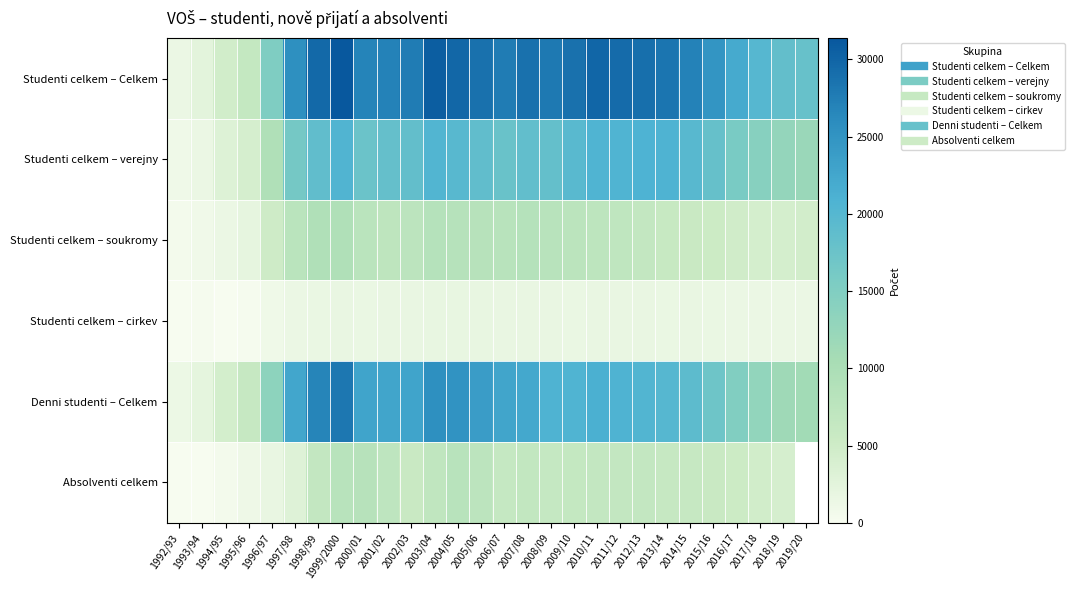

Which category has the lowest value in the Studenti celkem – verejny series?

1992/93